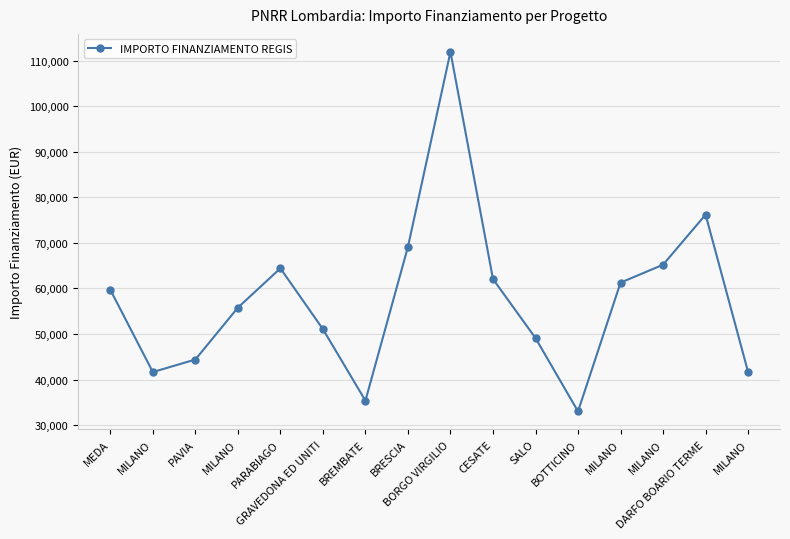

Where is the data nearest to the value 72472?

BRESCIA